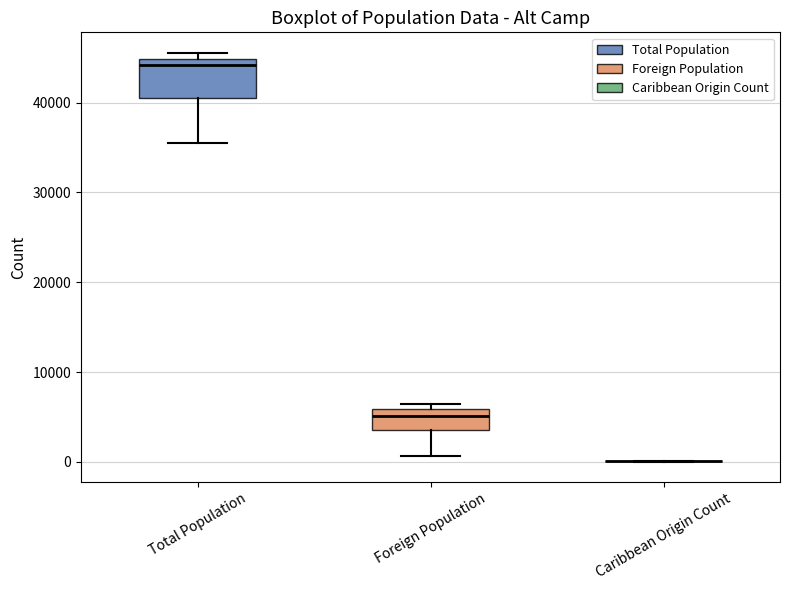

Reading left to right, transcribe this box plot: for each box, give where its median line is, the range the box spans, and where its two whiskers end, as read against the y-axis. The values are not printed on the chart, so give them approximately, as read against the axis.

Total Population: median 44000, box 41000 to 45000, whiskers 35000 to 46000
Foreign Population: median 5000, box 4000 to 6000, whiskers 1000 to 6000 (just above the box's upper edge)
Caribbean Origin Count: box collapsed to a line at 0, whiskers 0 to 0